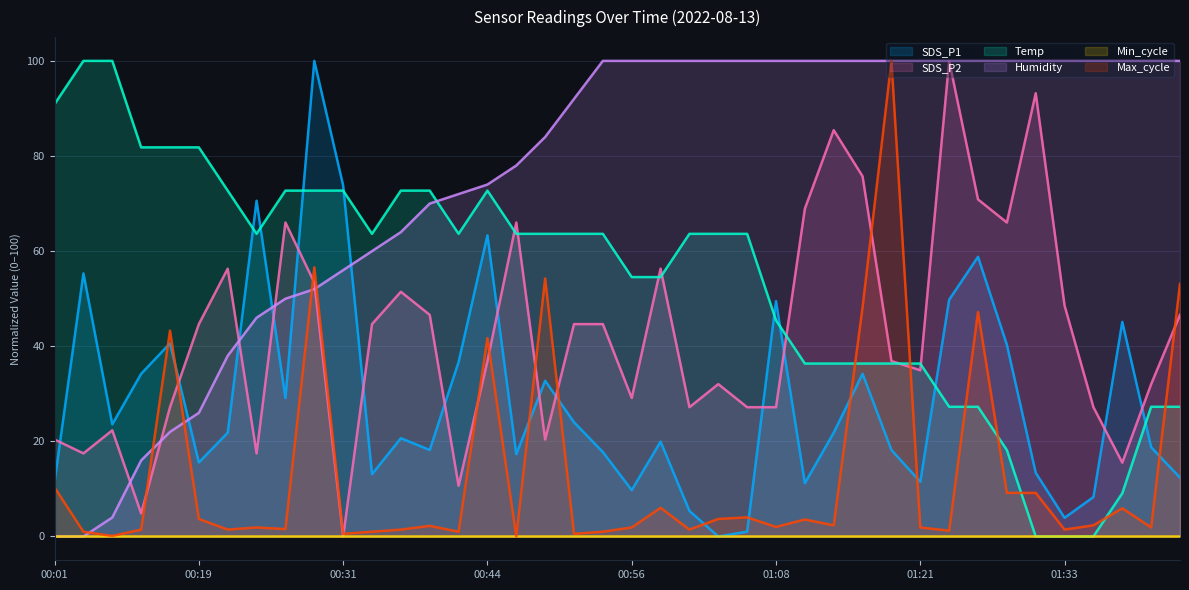

Which series has the largest total across all categories?

Humidity